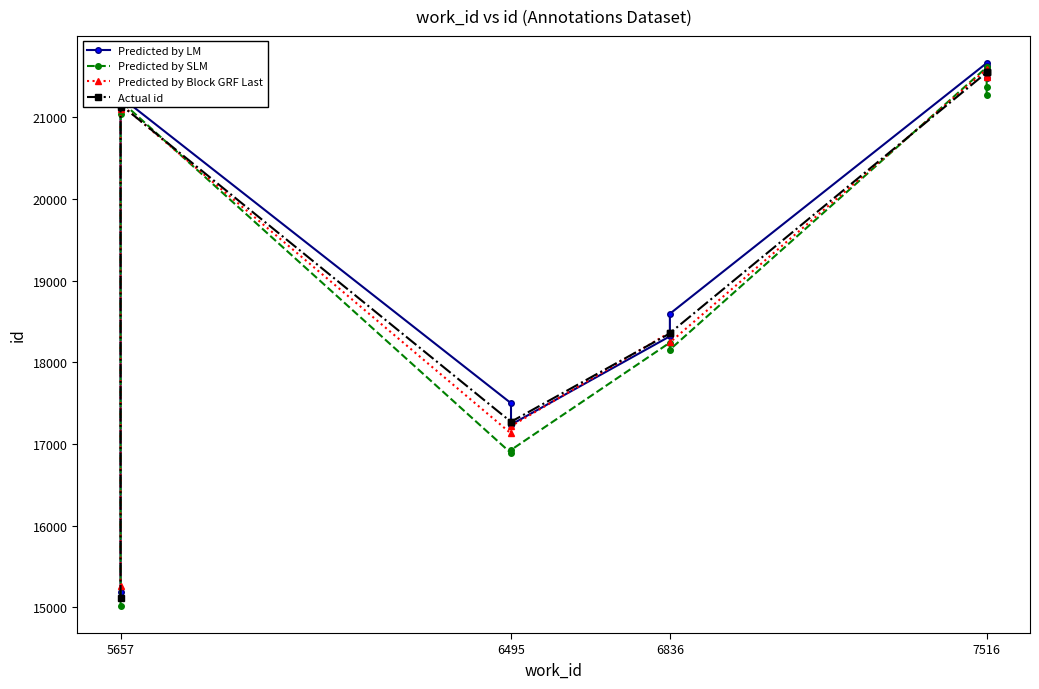

Which series has the widest spread of values?

Predicted by SLM